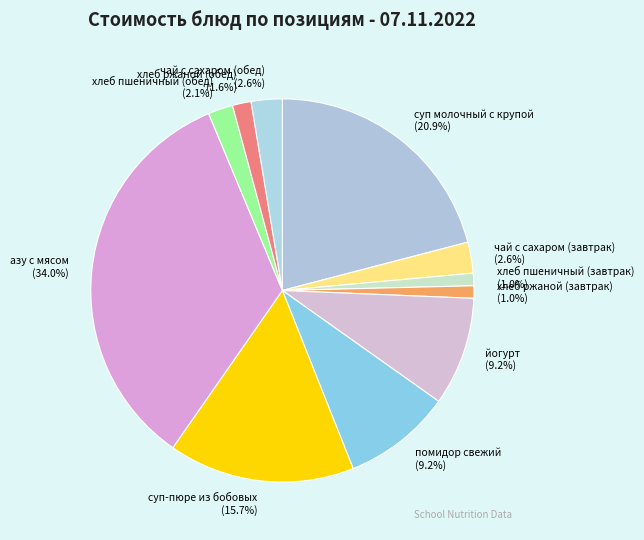

Which has a higher value, суп молочный с крупой or хлеб пшеничный (обед)?

суп молочный с крупой